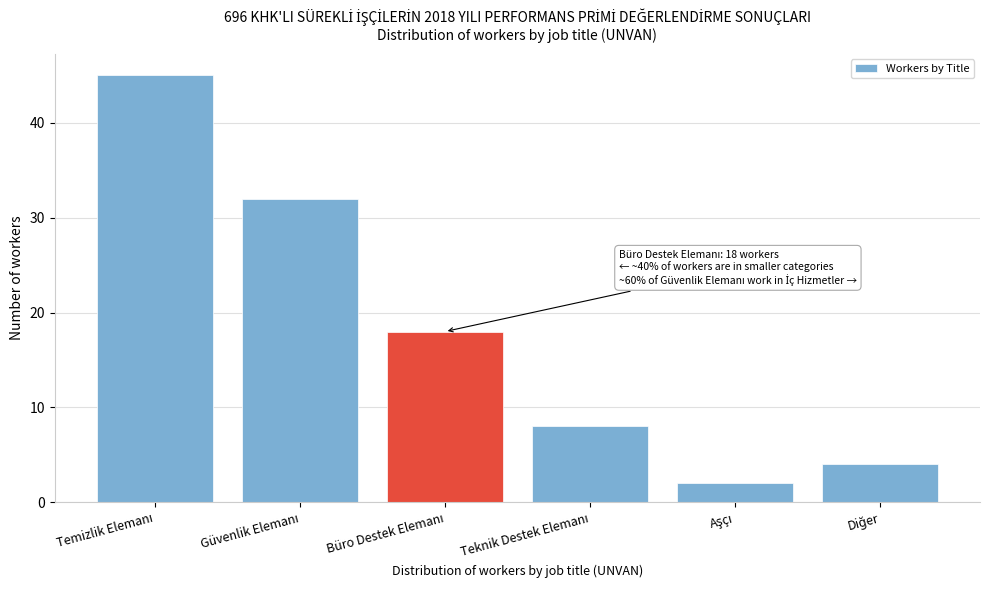

Reading left to right, transcribe all the data shown in this chart.

45	32	18	8	2	4